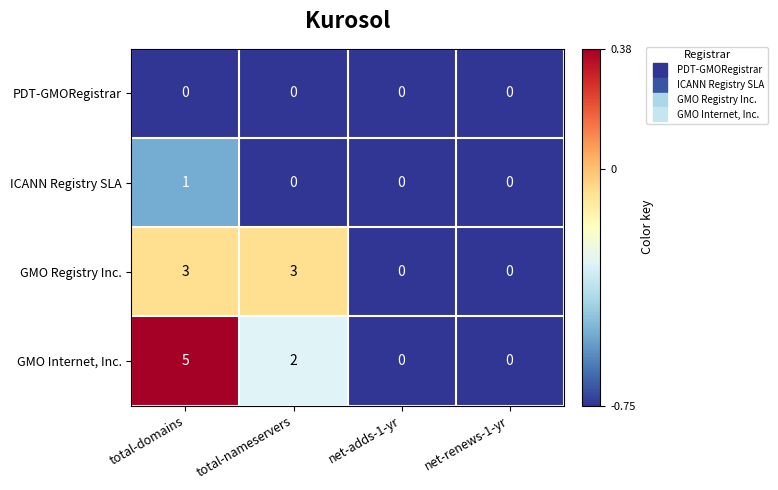

At which label does GMO Internet, Inc. first exceed 2?

total-domains